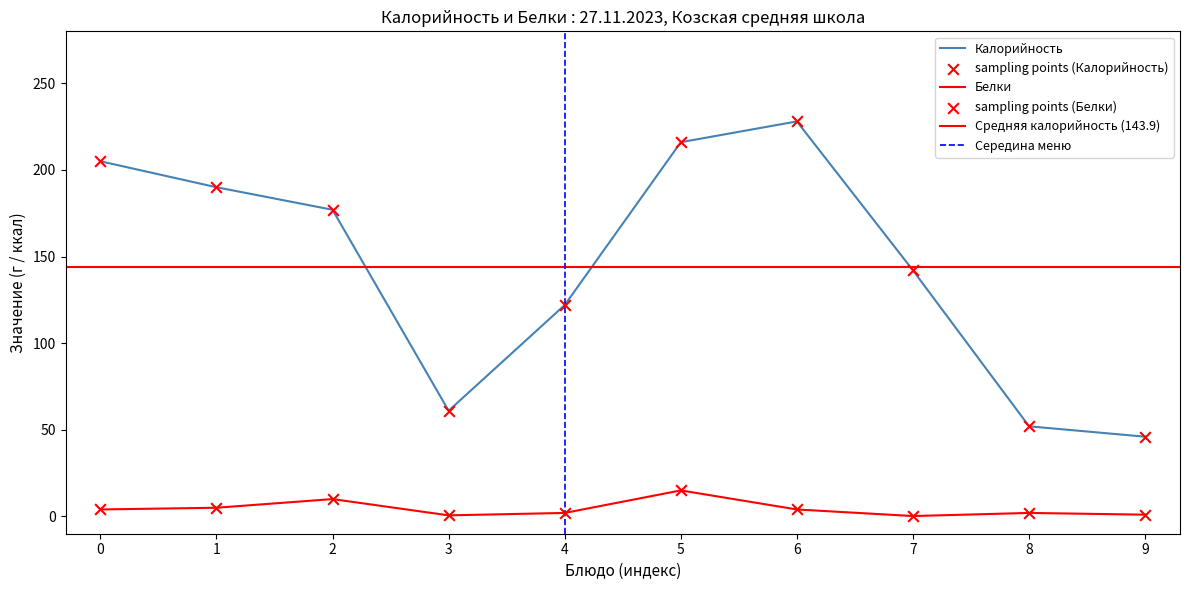

Which series has the largest total across all categories?

Калорийность